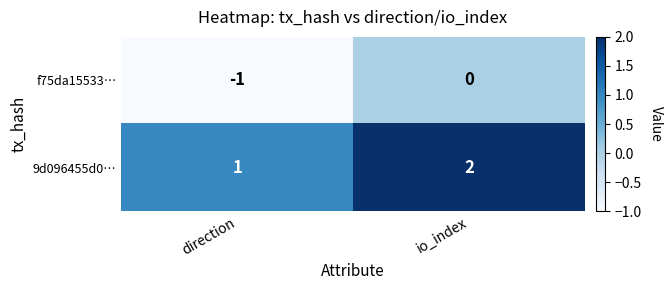

What is the sum of the 9d096455d0… values at io_index and direction?

3